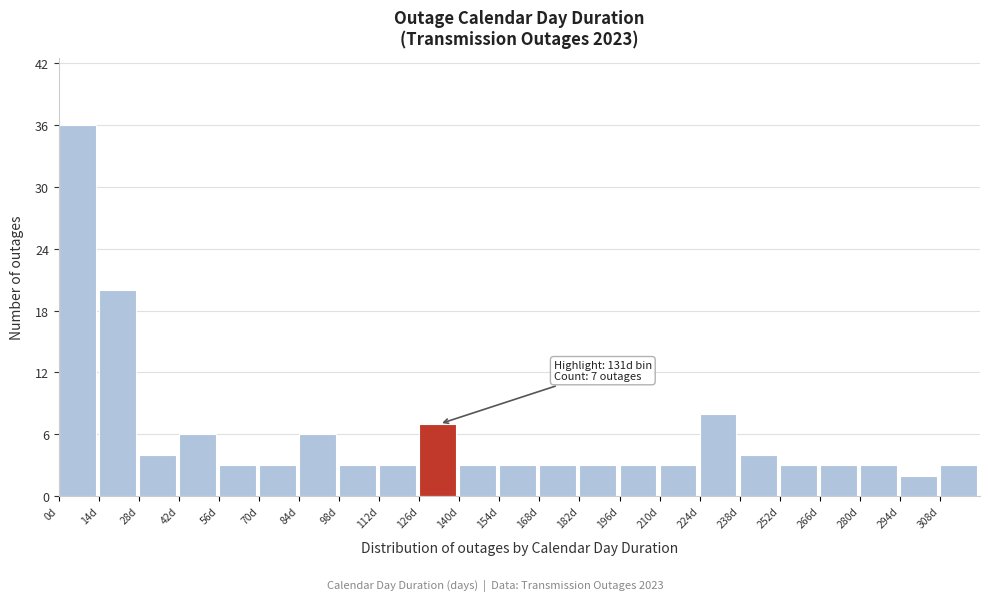

Over which range of the x-axis is the bar tallest?

0 to 14